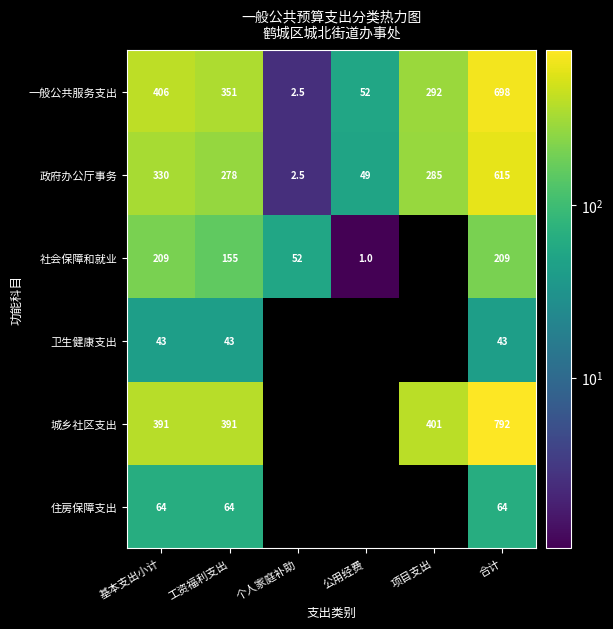

List the labels in order of 政府办公厅事务 value, largest first.

合计, 基本支出小计, 项目支出, 工资福利支出, 公用经费, 个人家庭补助